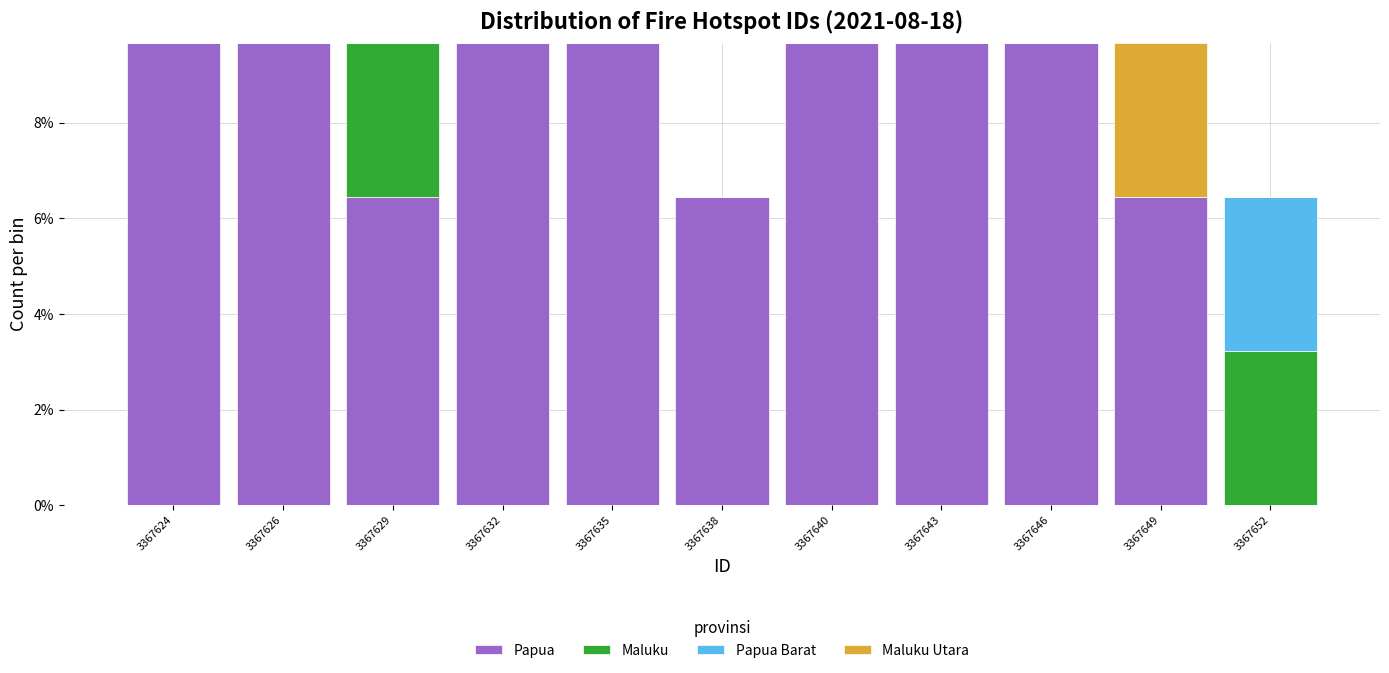

What is the highest value of the Papua series?

9.7